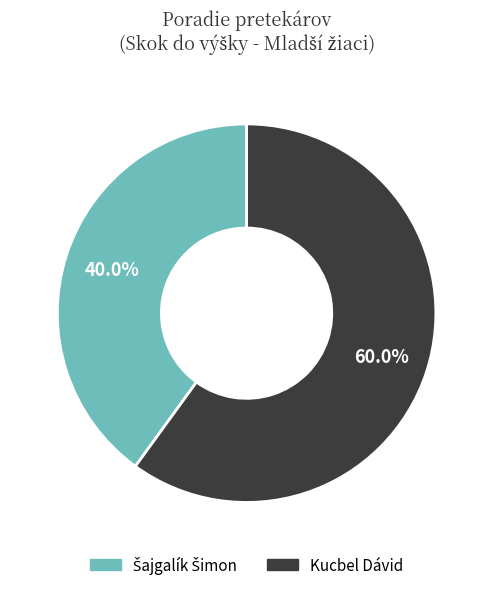

Does Kucbel Dávid account for over 50% of the chart?

Yes